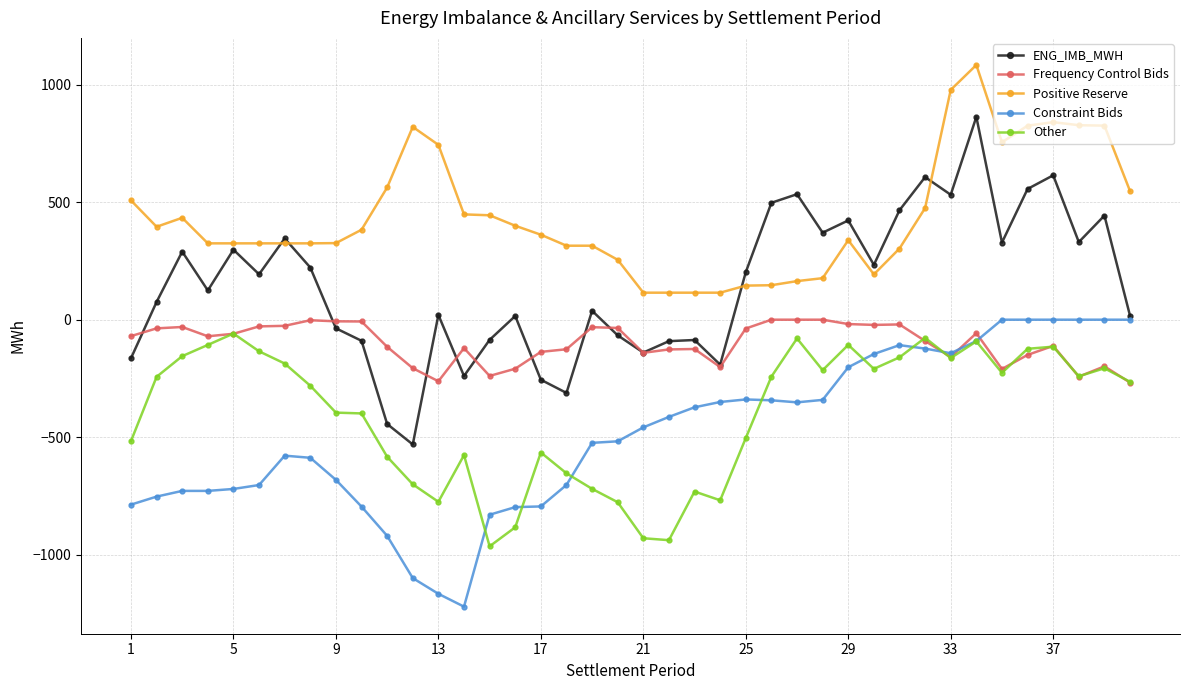

How many values in the ENG_IMB_MWH series are below 193?

20